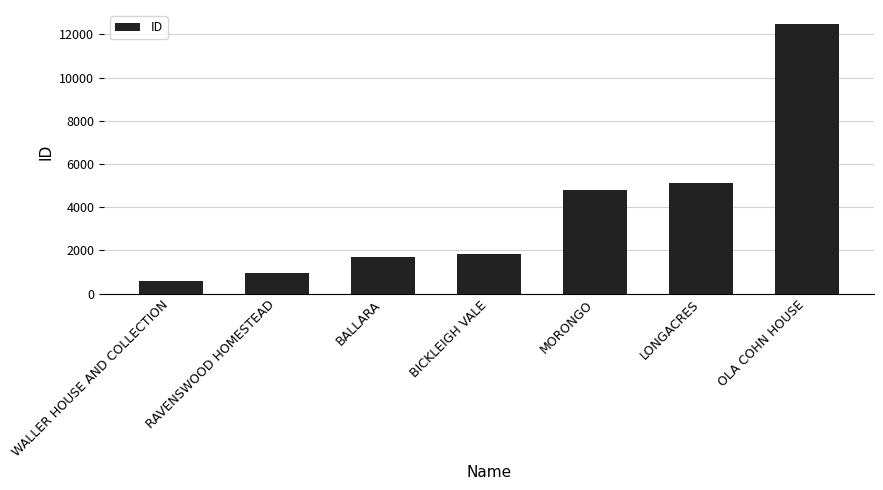

What is the minimum value shown in the chart?

602